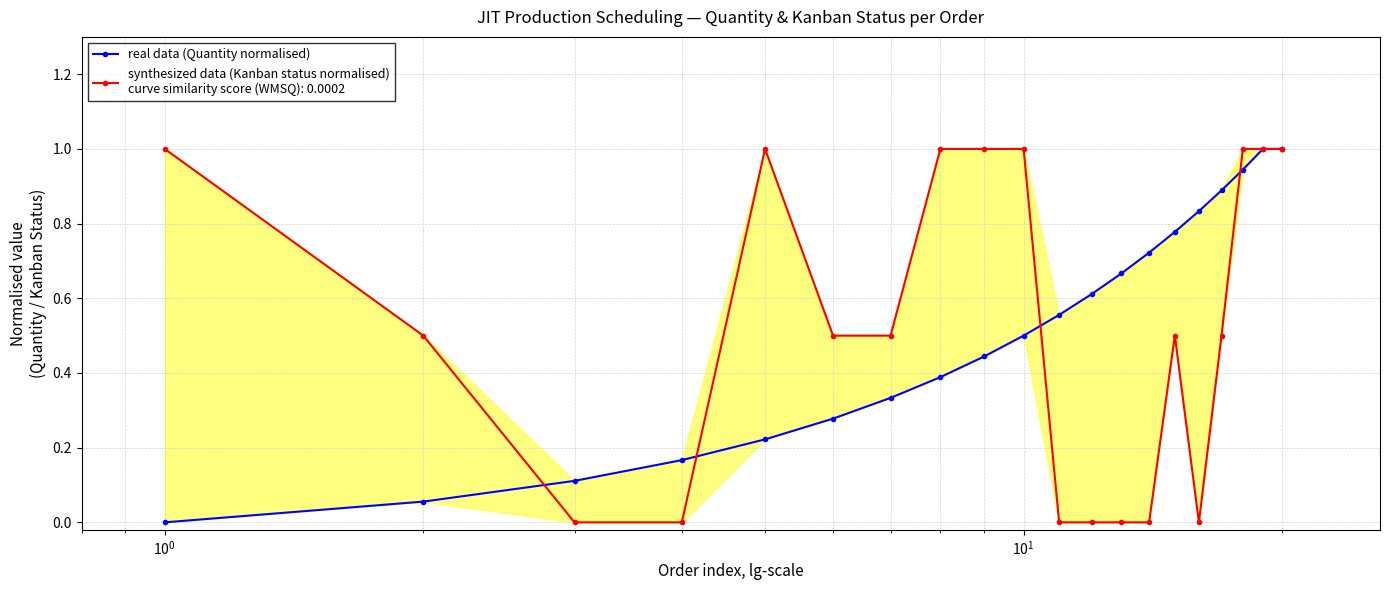

What is the sum of all values?

10.5